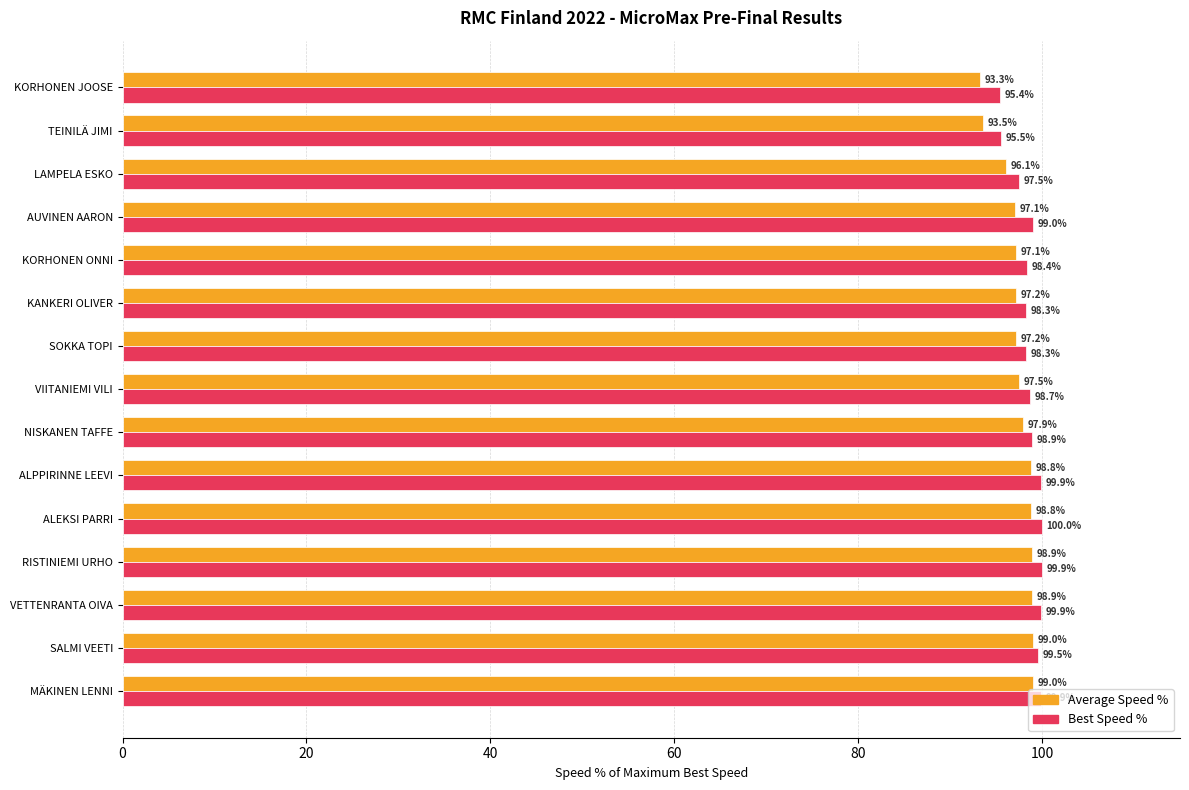

Rank the series by their maximum value, from highest to lowest.

Best Speed %, Average Speed %